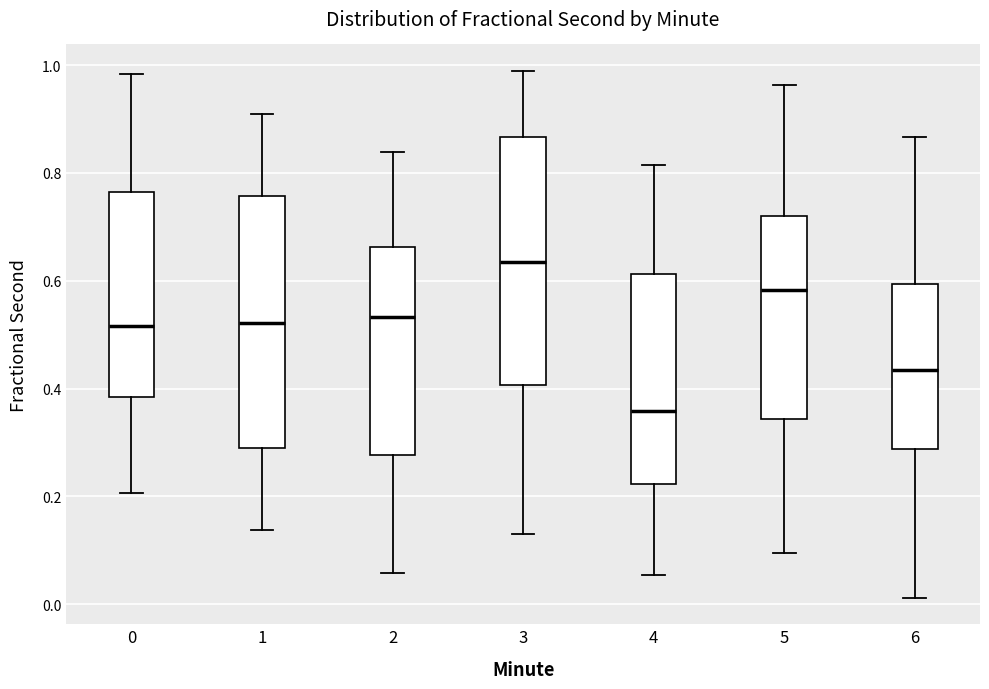

Where does the lower whisker of the box at x = 2 end on the y-axis? The values are not printed on the chart, so give them approximately, as read against the axis.

0.06